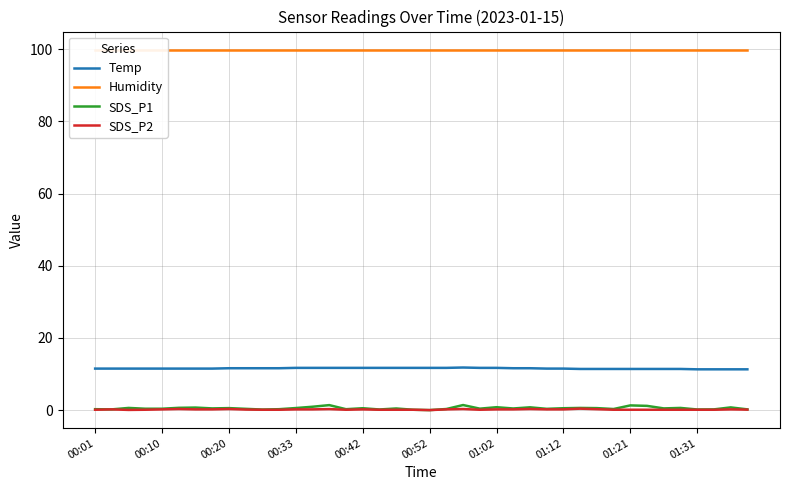

True or false: Humidity and SDS_P1 intersect in this chart.

False